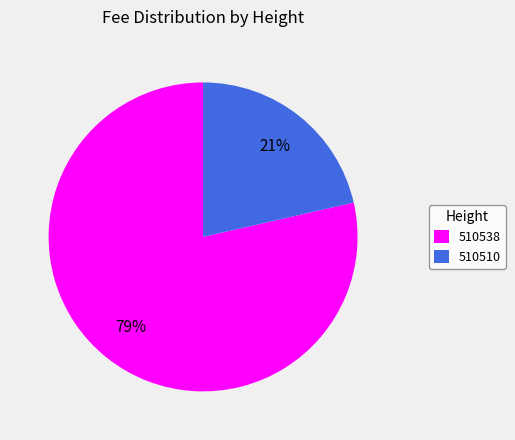

The 510538 slice represents 86% of the pie. True or false?

False